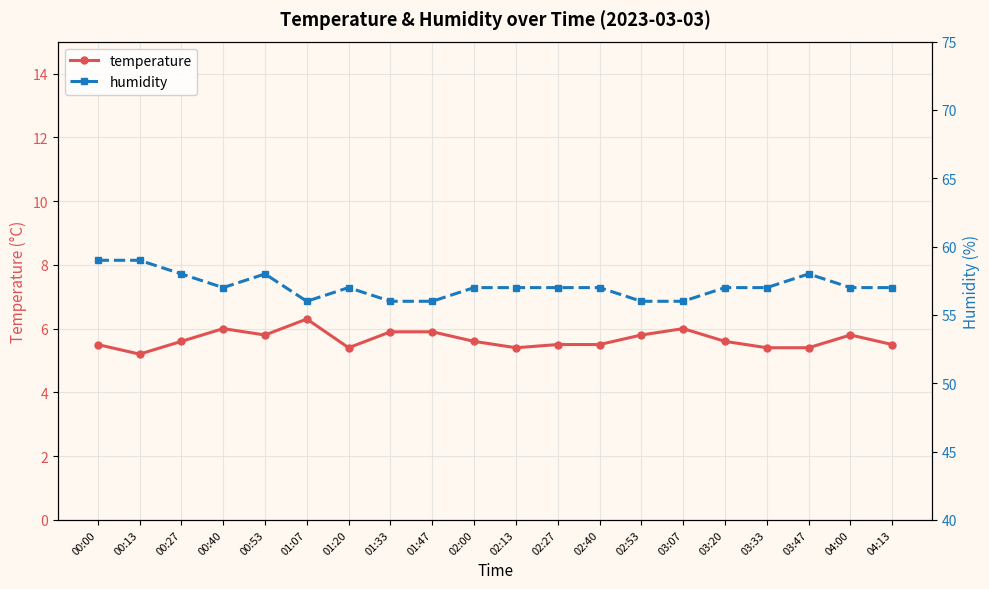

The temperature series shows 9.9 at 02:53. True or false?

False